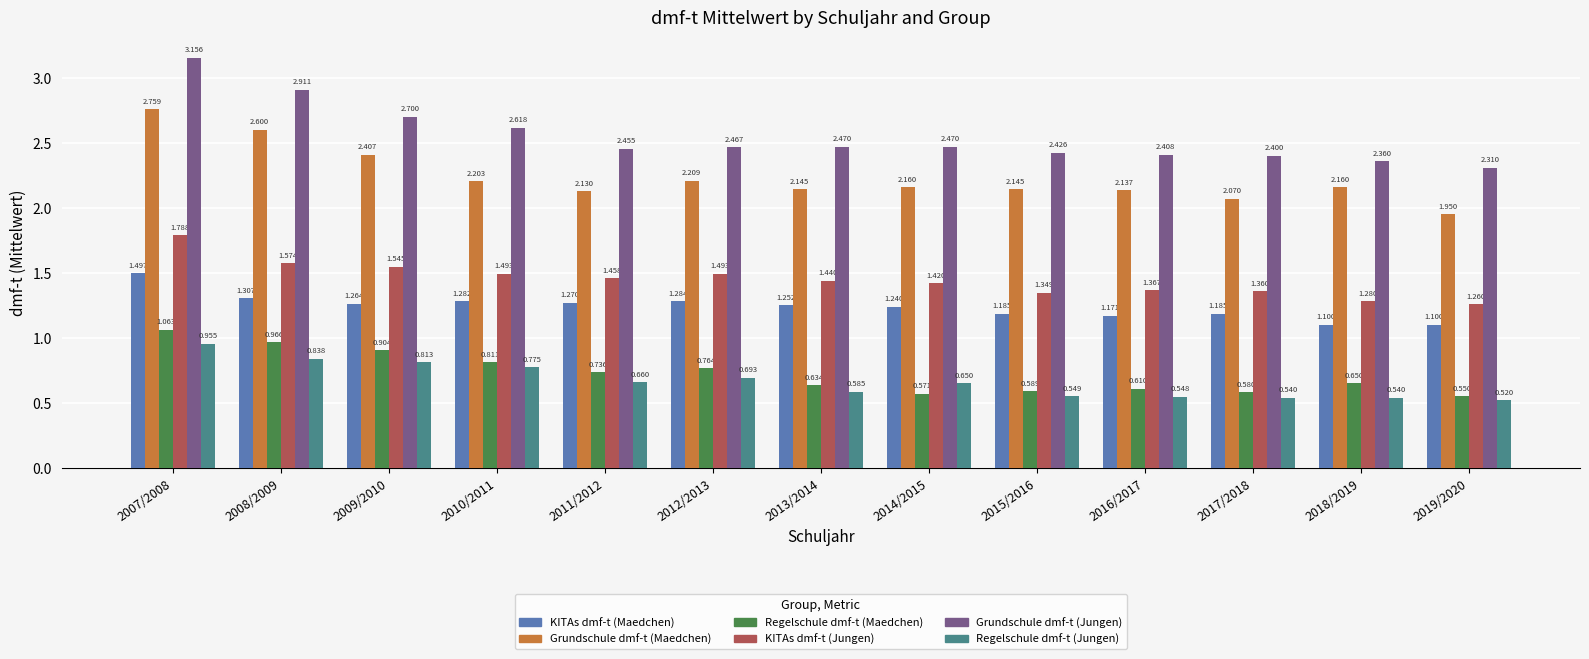

What are all the series names shown in the legend?

KITAs dmf-t (Maedchen), Grundschule dmf-t (Maedchen), Regelschule dmf-t (Maedchen), KITAs dmf-t (Jungen), Grundschule dmf-t (Jungen), Regelschule dmf-t (Jungen)